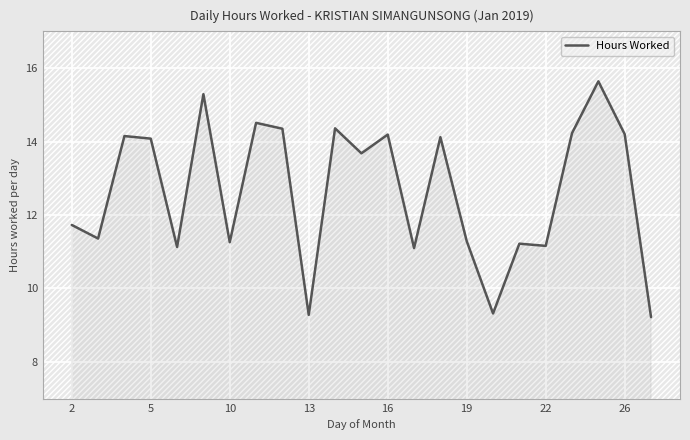

What is the greatest value displayed?

15.6